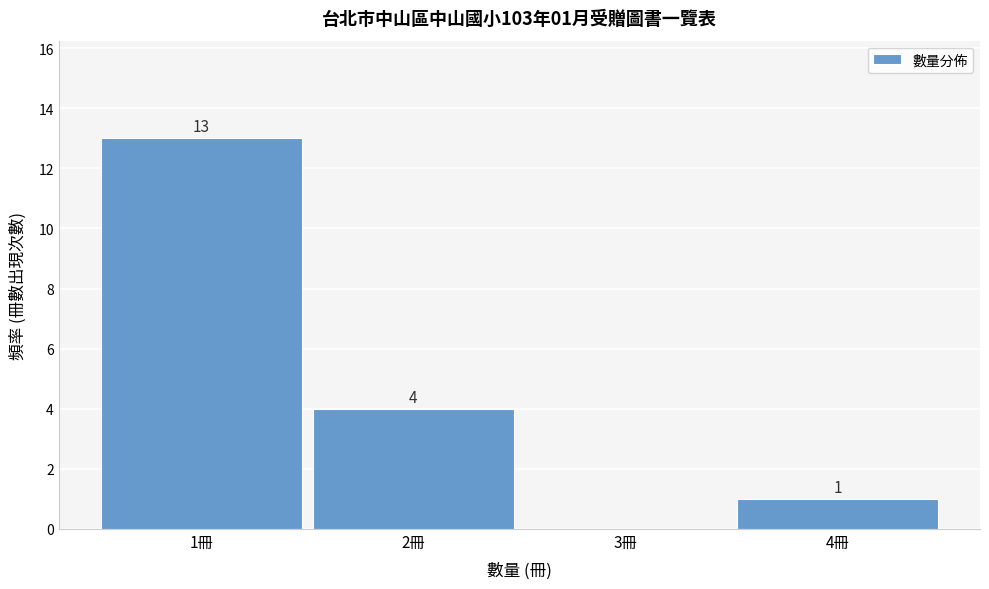

Which range on the x-axis has the tallest bar?

0.5 to 1.5